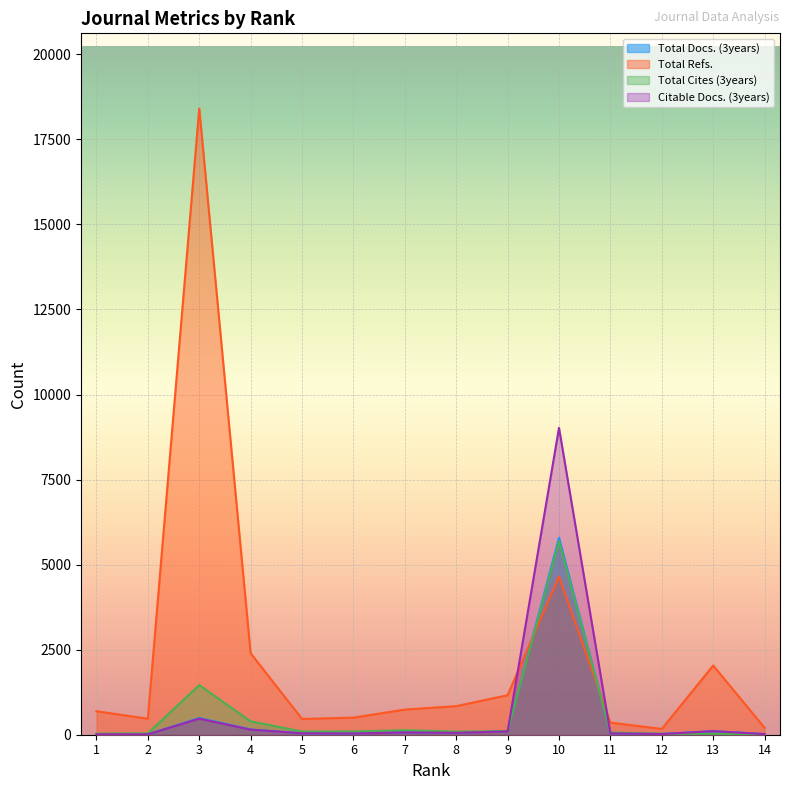

Reading left to right, what are all the values shown in this chart?

Total Docs. (3years): 13	10	491	156	42	37	70	58	103	5792	40	21	105	19
Total Refs.: 691	470	18409	2395	464	502	739	840	1161	4652	356	170	2034	204
Total Cites (3years): 32	42	1458	394	94	96	133	92	103	5683	67	30	29	4
Citable Docs. (3years): 13	12	473	150	42	37	68	56	97	9021	40	21	105	19